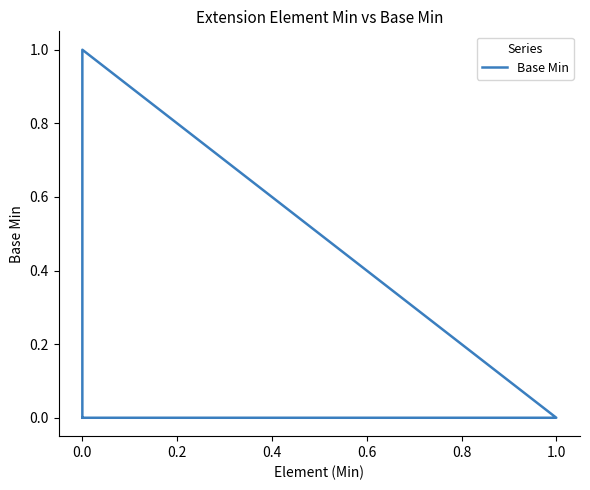

How many positive values are there?

1